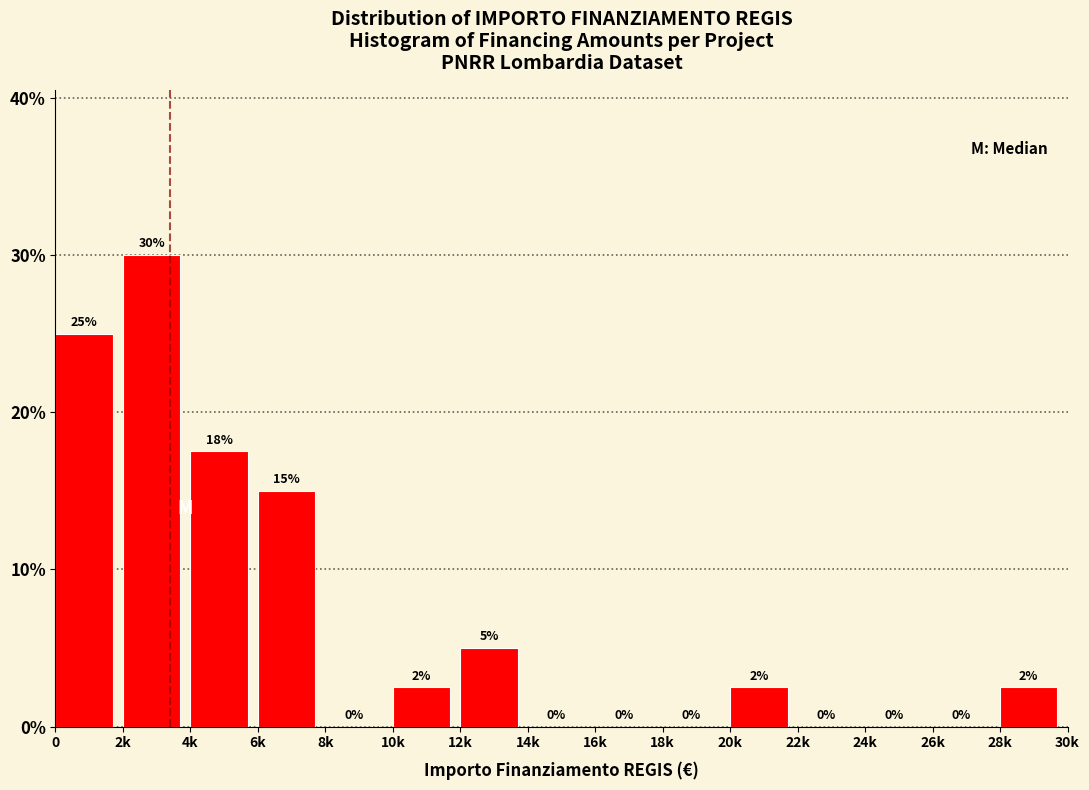

Approximately how many times larger is the value at 0 compared to 4k?

1.4